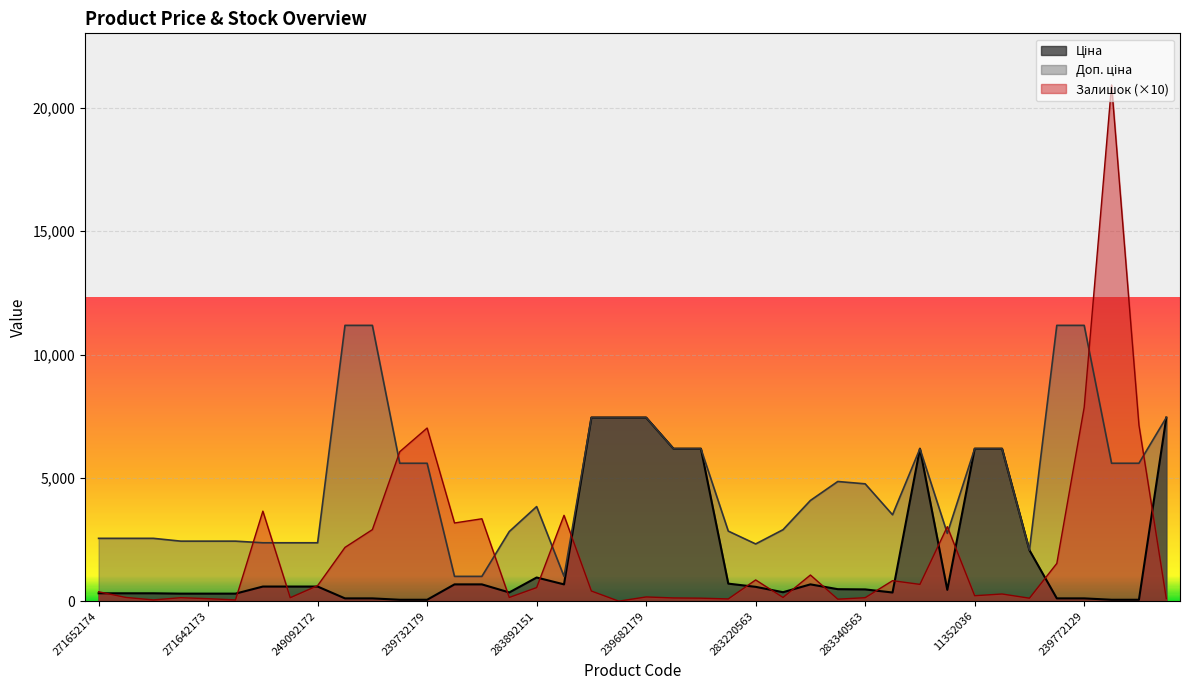

How many lines are shown in the chart?

3